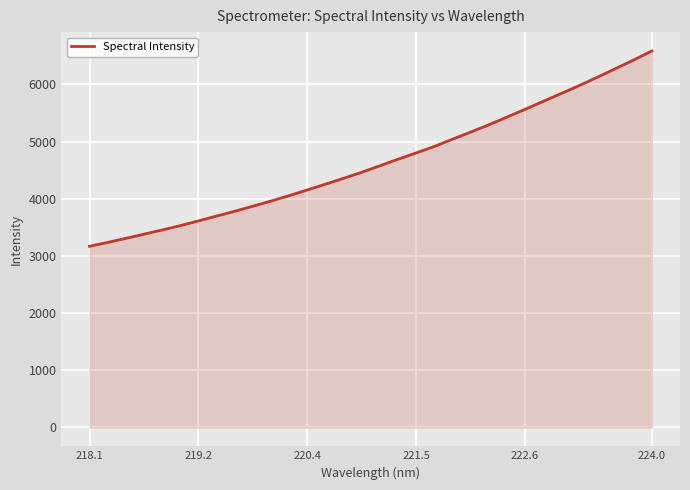

What is the difference between the maximum and minimum values?

3417.1